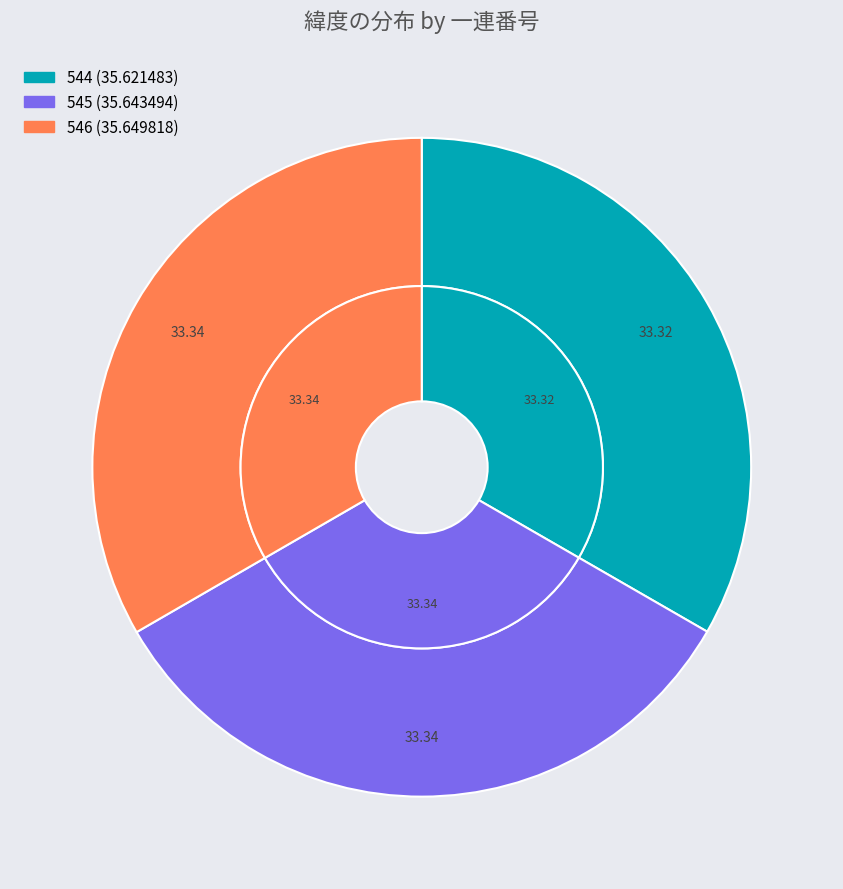

Does any single category account for the majority?

No